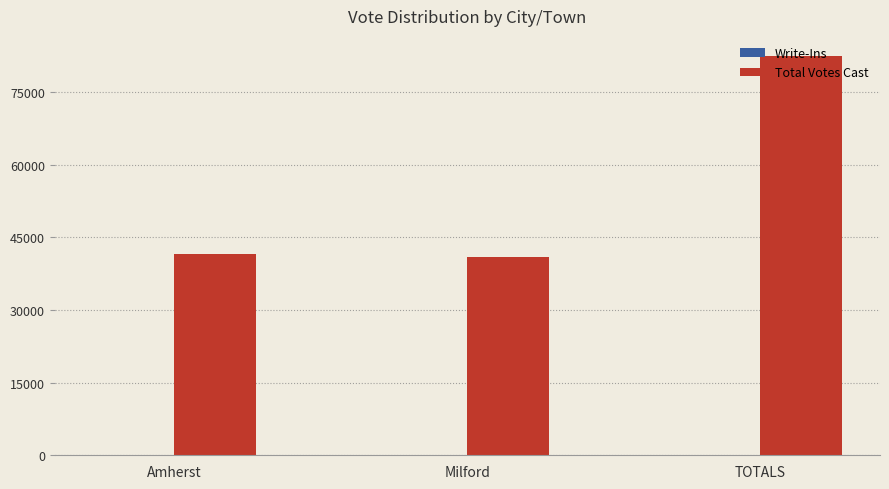

What is the maximum value for Total Votes Cast?

82459